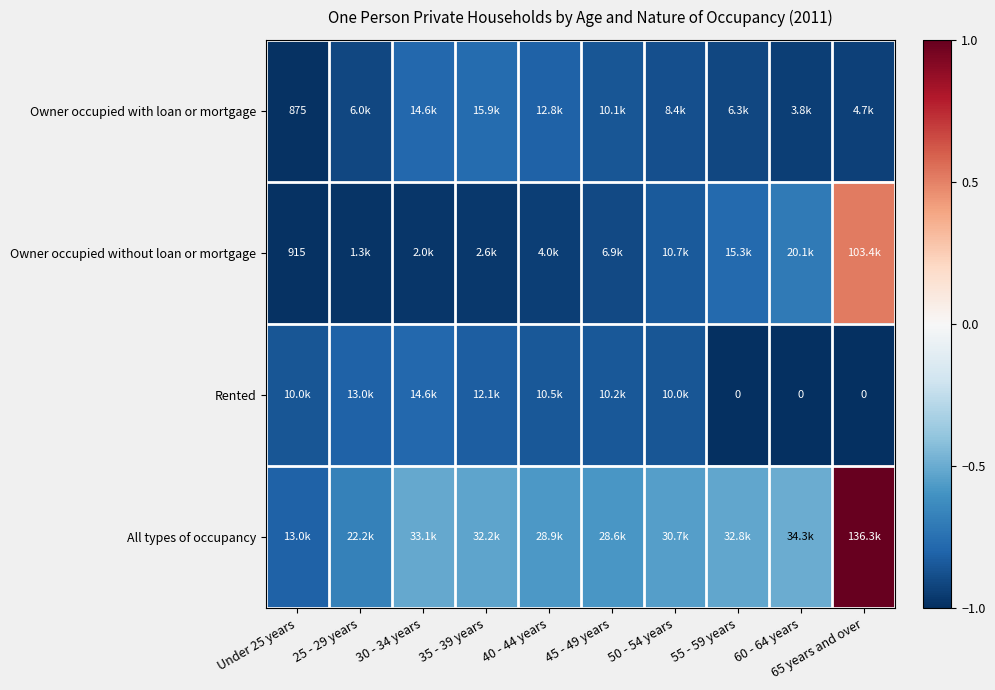

At which label is All types of occupancy closest to 0?

60 - 64 years